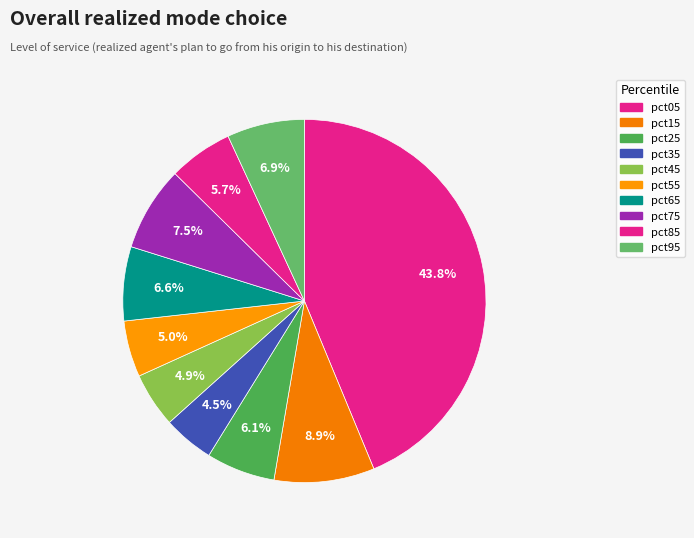

To the nearest percent, what portion does pct45 represent?

5%